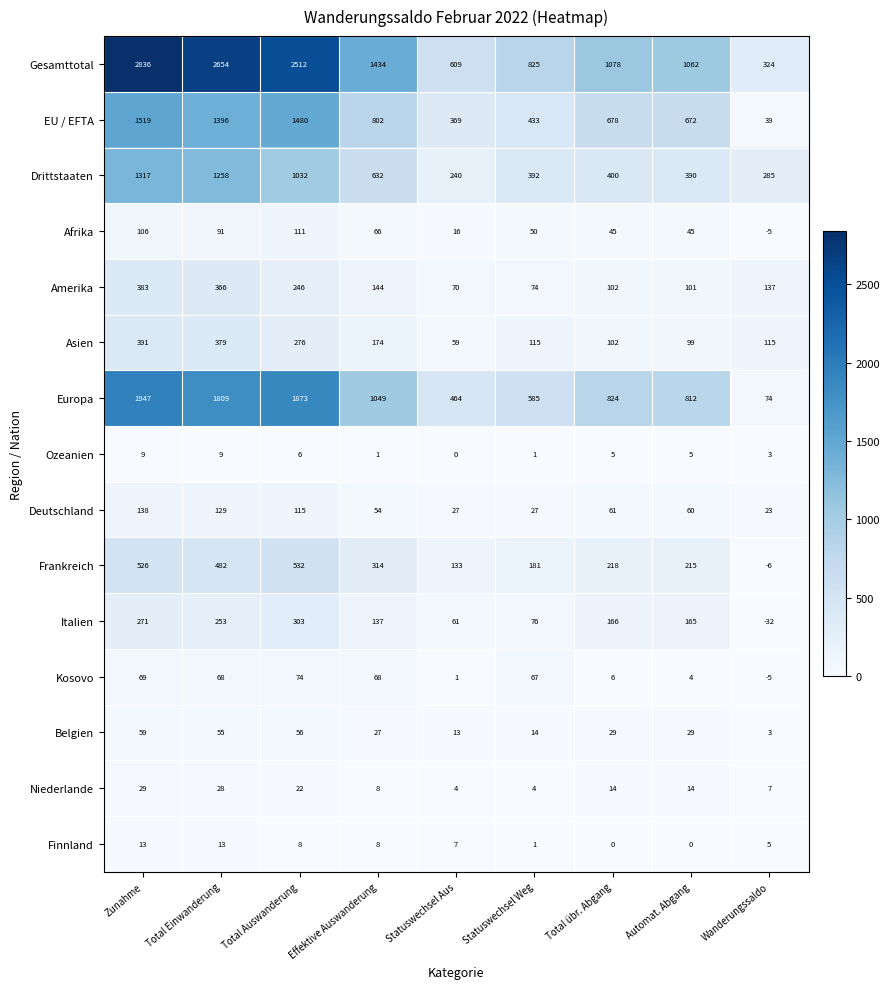

True or false: Kosovo has a value of -5 at Wanderungssaldo.

True